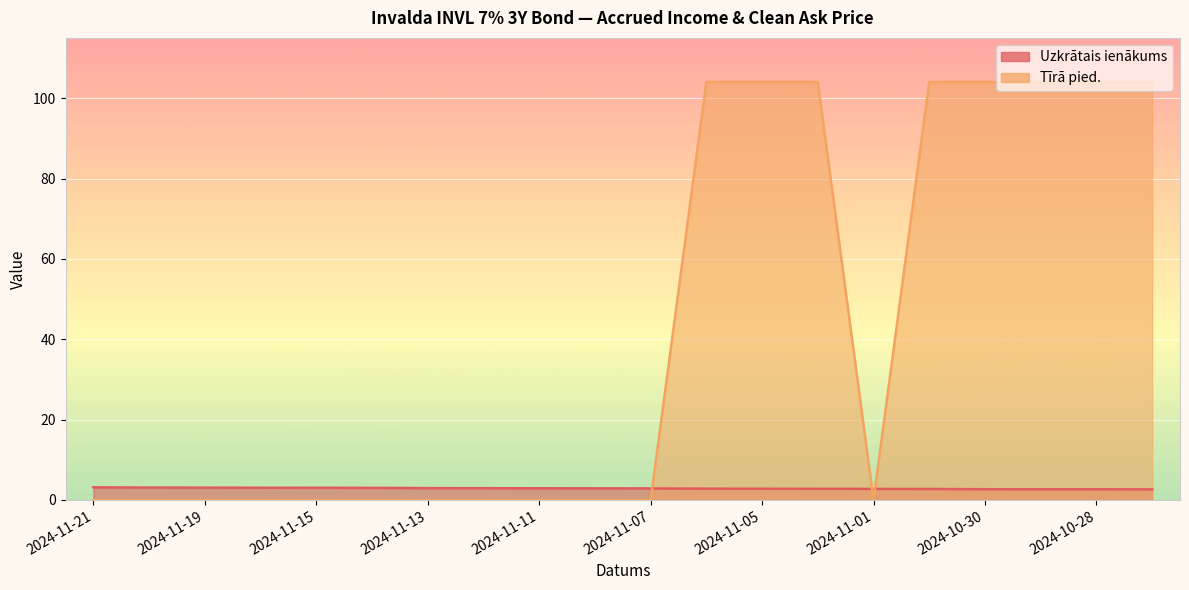

What is the total value across all series at 2024-11-05?

106.8